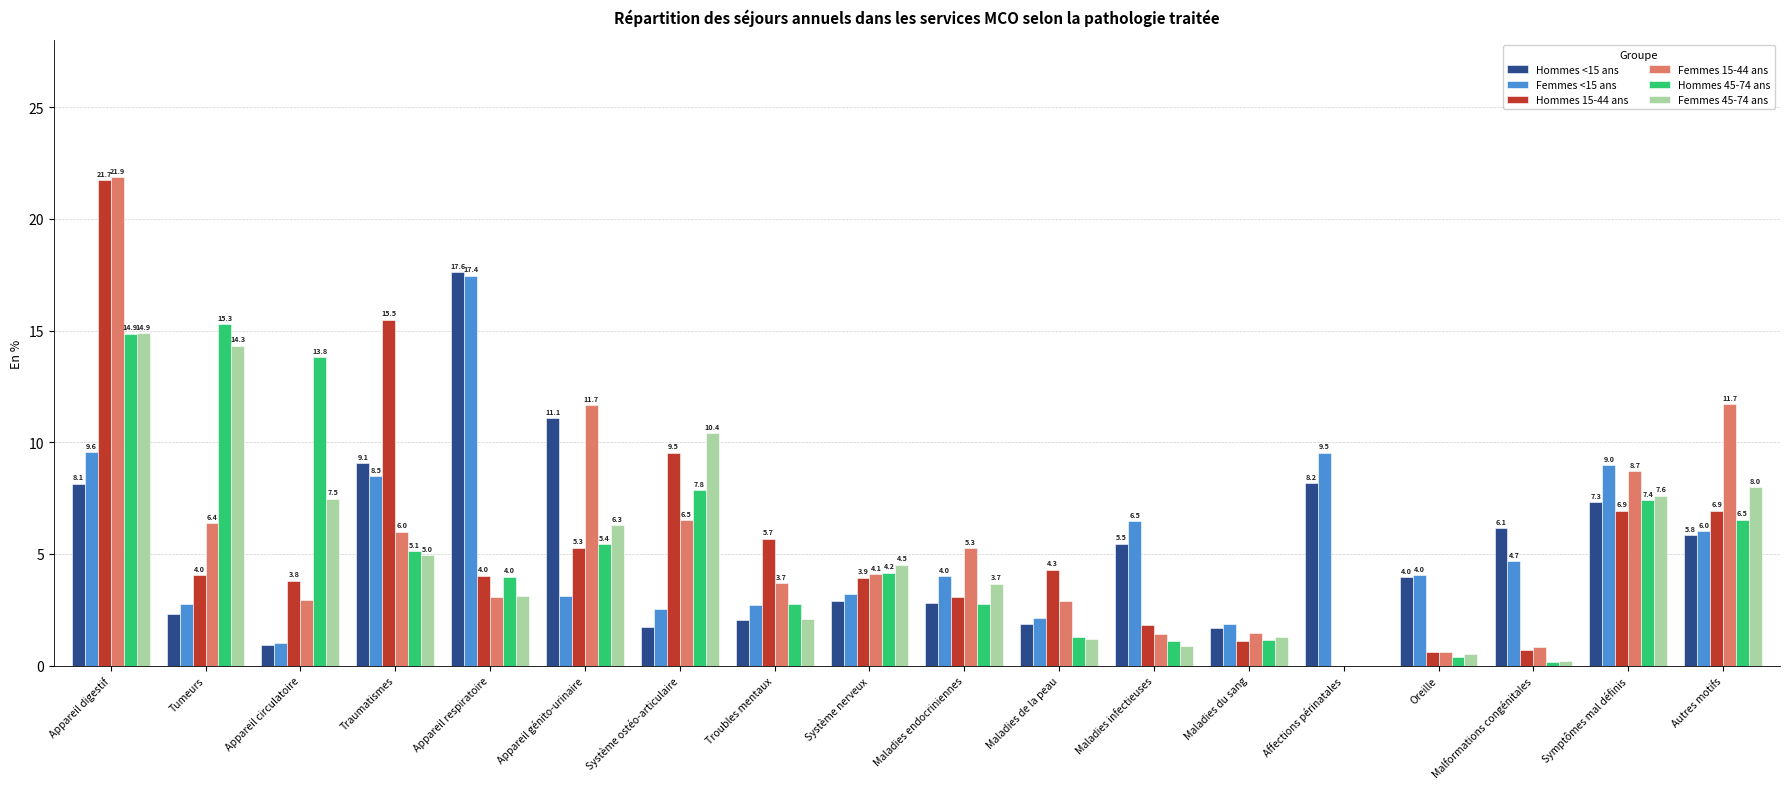

Which category has the highest value in the Hommes 15-44 ans series?

Appareil digestif